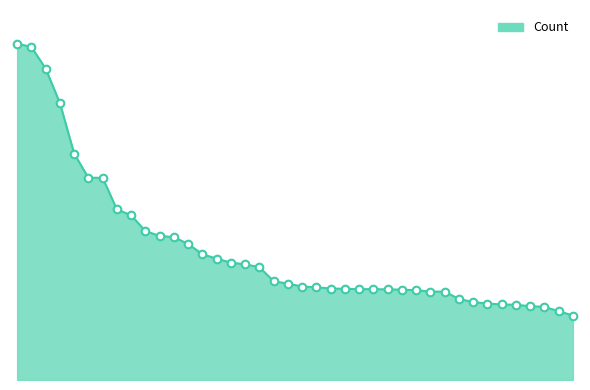

Does the chart have visible grid lines?

No